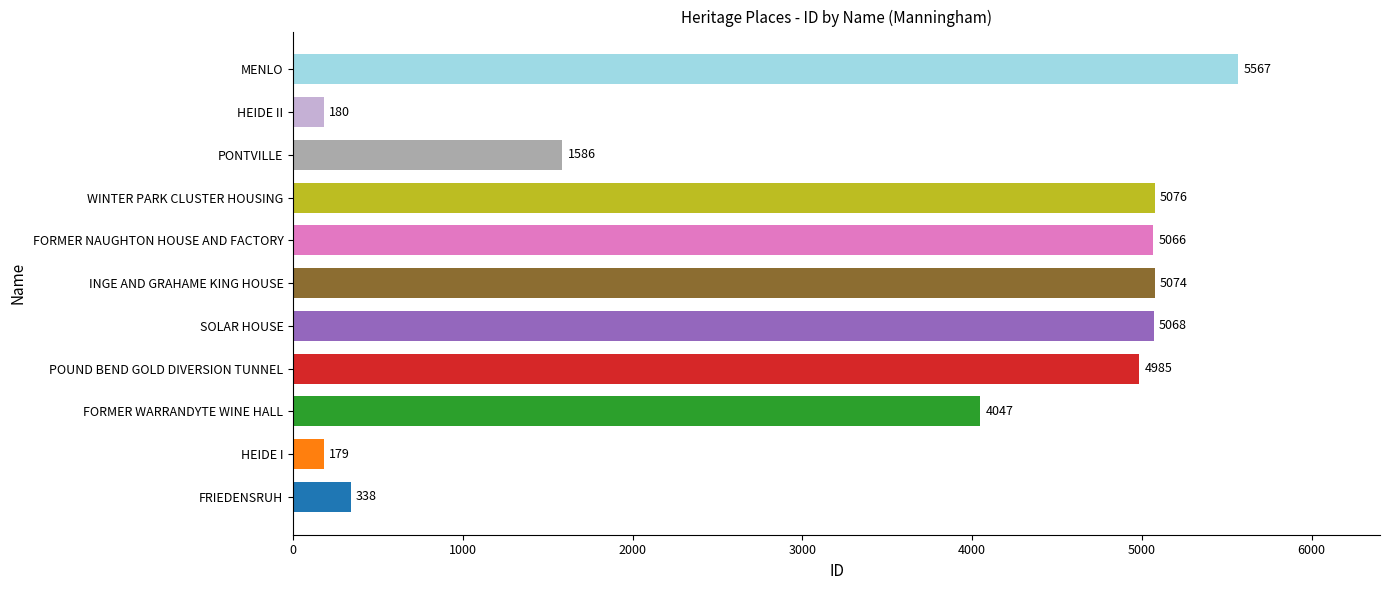

Reading bottom to top, extract all data points from this chart.

338	179	4047	4985	5068	5074	5066	5076	1586	180	5567